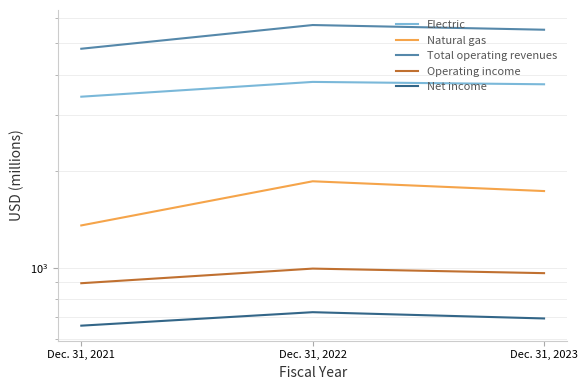

How many categories are shown in the chart?

3